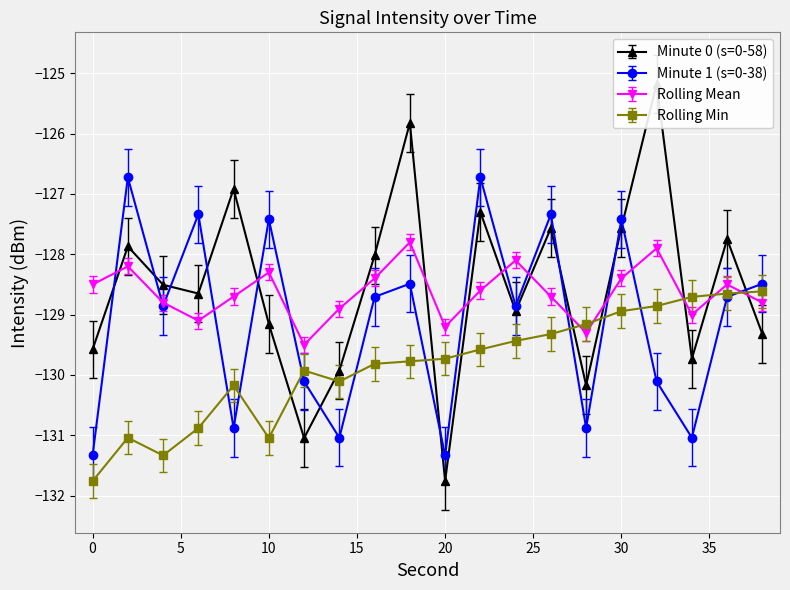

Reading left to right, what are all the values shown in this chart?

Minute 0 (s=0-58): -129.6	-127.9	-128.5	-128.7	-126.9	-129.2	-131.0	-129.9	-128.0	-125.8	-131.8	-127.3	-128.9	-127.6	-130.2	-127.6	-125.2	-129.7	-127.8	-129.3
Minute 1 (s=0-38): -131.3	-126.7	-128.9	-127.3	-130.9	-127.4	-130.1	-131.0	-128.7	-128.5	-131.3	-126.7	-128.9	-127.3	-130.9	-127.4	-130.1	-131.0	-128.7	-128.5
Rolling Mean: -128.5	-128.2	-128.8	-129.1	-128.7	-128.3	-129.5	-128.9	-128.4	-127.8	-129.2	-128.6	-128.1	-128.7	-129.3	-128.4	-127.9	-129.0	-128.5	-128.8
Rolling Min: -131.8	-131.0	-131.3	-130.9	-130.2	-131.0	-129.9	-130.1	-129.8	-129.8	-129.7	-129.6	-129.4	-129.3	-129.2	-128.9	-128.9	-128.7	-128.7	-128.6